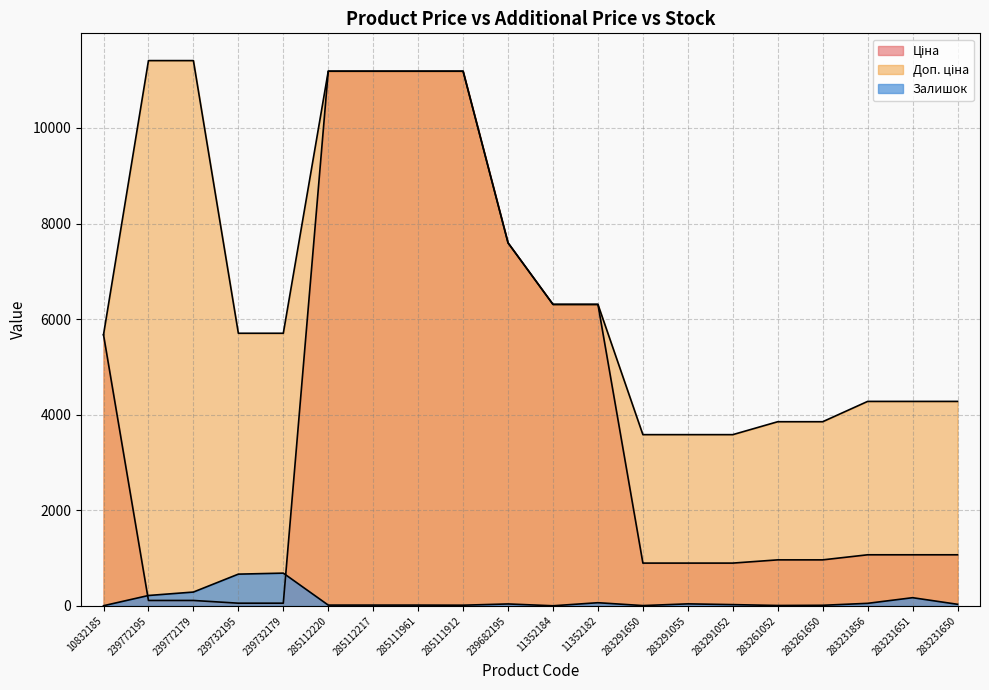

What is the approximate value of Залишок at 285111961?

17.0